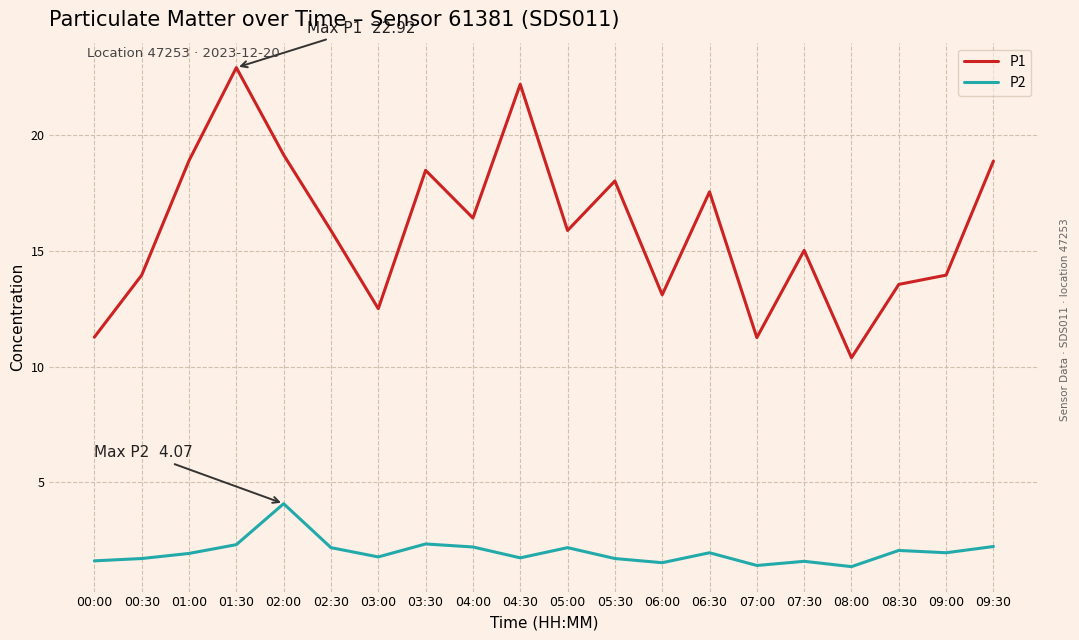

What is the total value across all series at 02:30?

18.1